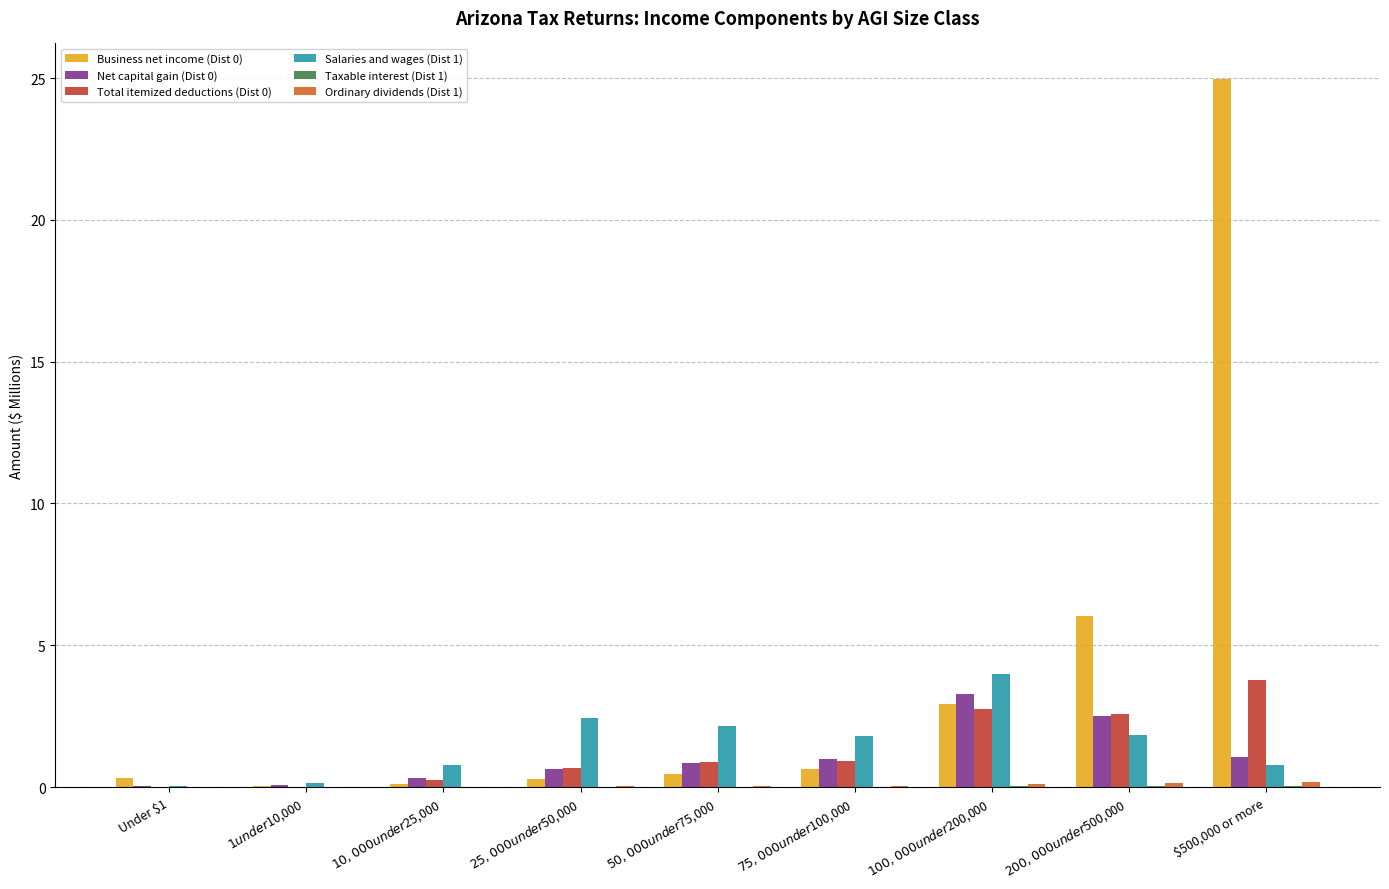

How many groups of bars are there?

9